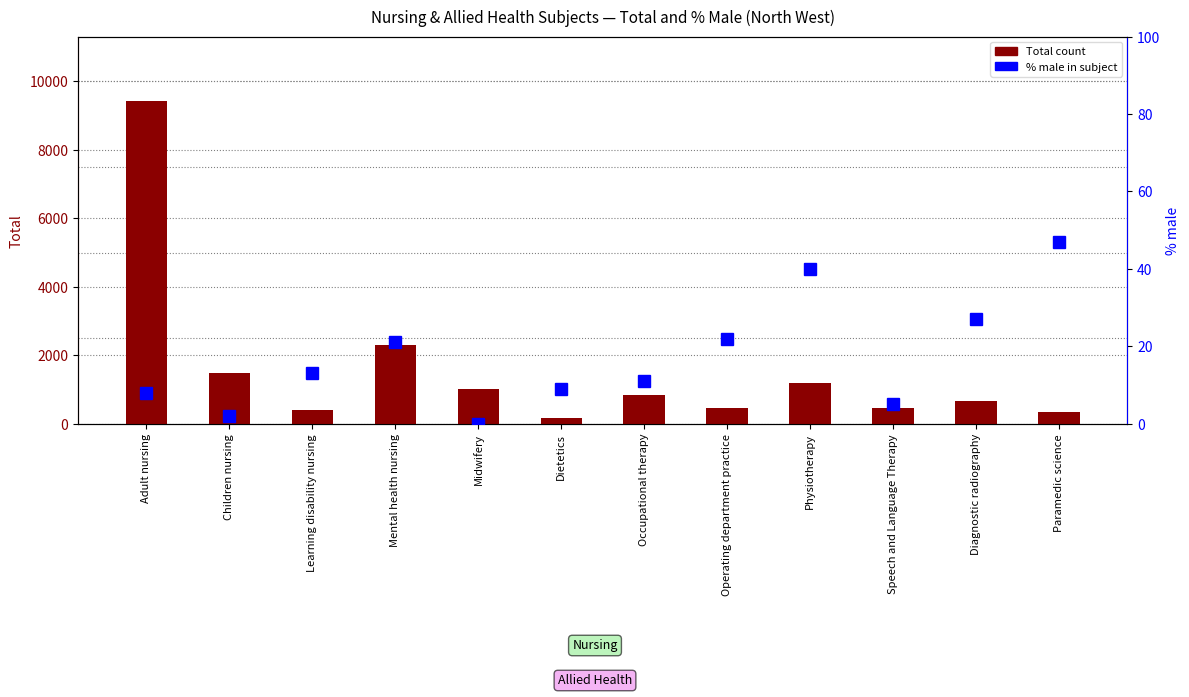

Which series has the largest range (max minus min)?

Total (North West)